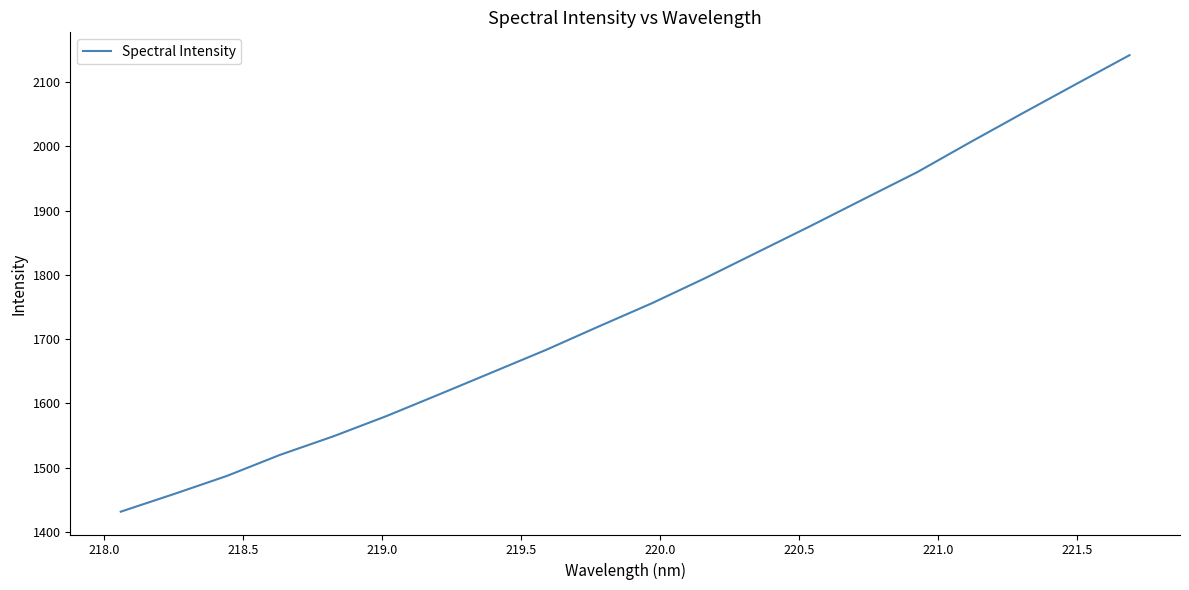

What is the minimum value shown in the chart?

1431.5